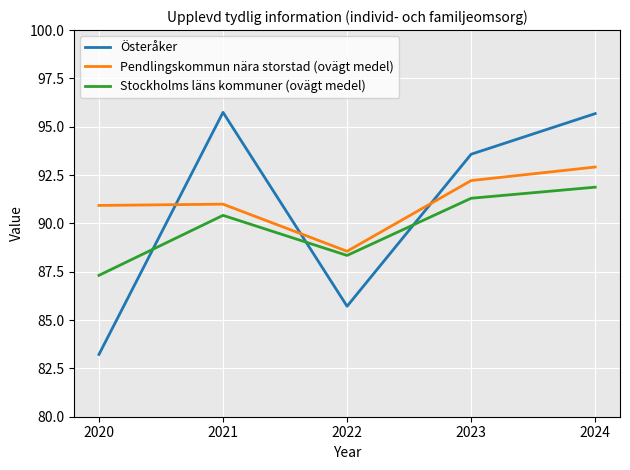

The value of Österåker at 2022 is 18.0. True or false?

False